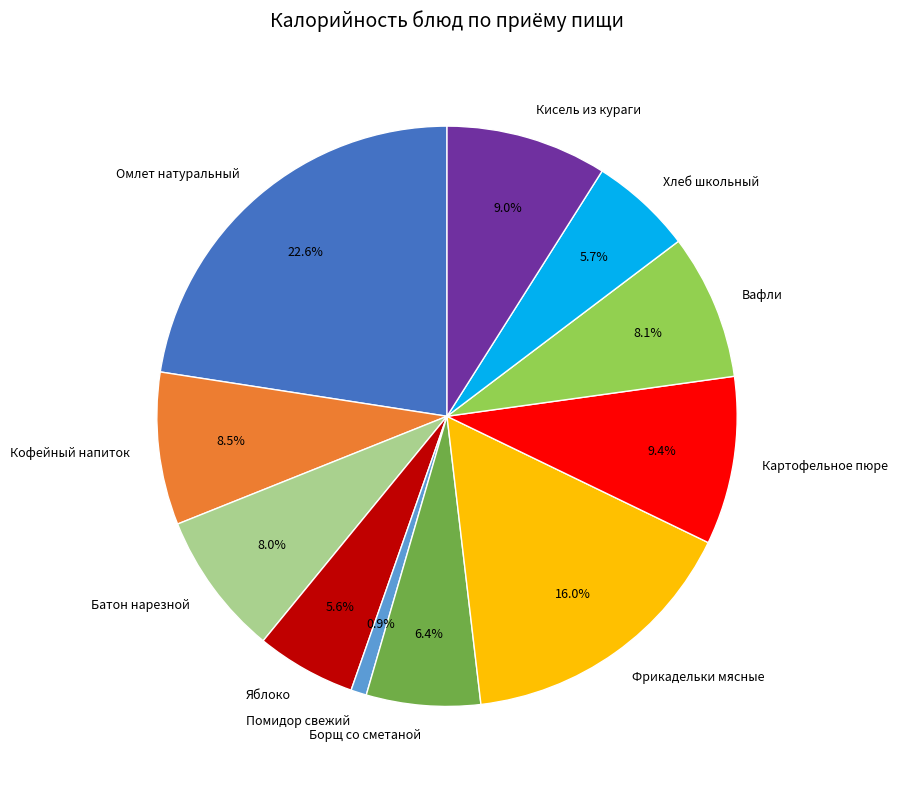

What percentage is NOT represented by Яблоко?

94.4%